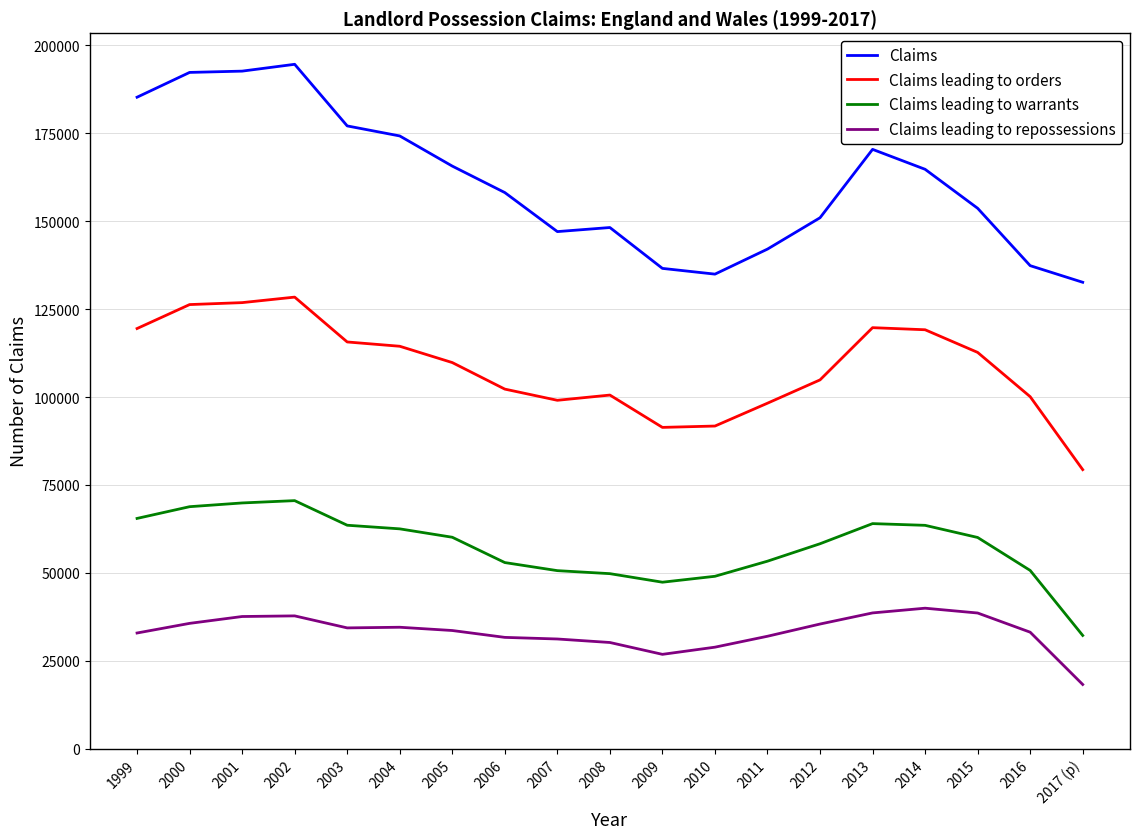

Which series has the largest range (max minus min)?

Claims